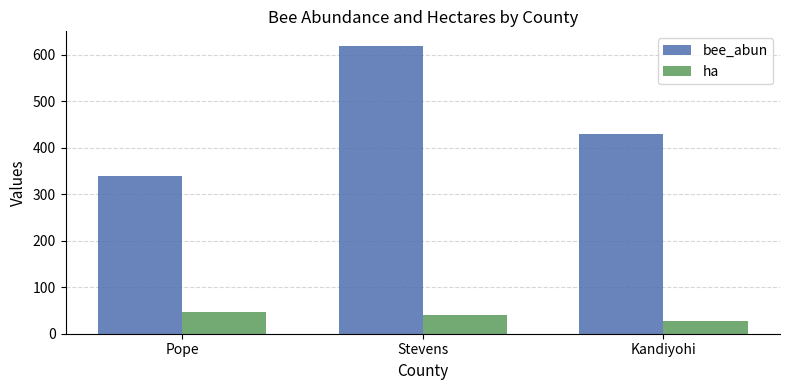

What is the difference between the bee_abun values at Kandiyohi and Stevens?

189.8